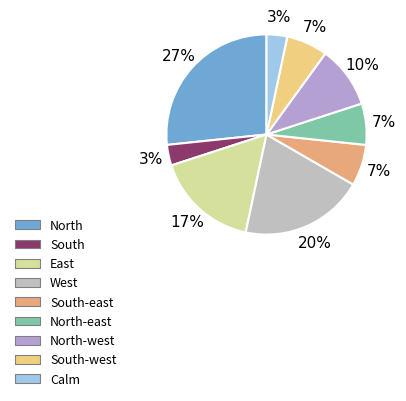

Which slice is the largest?

North